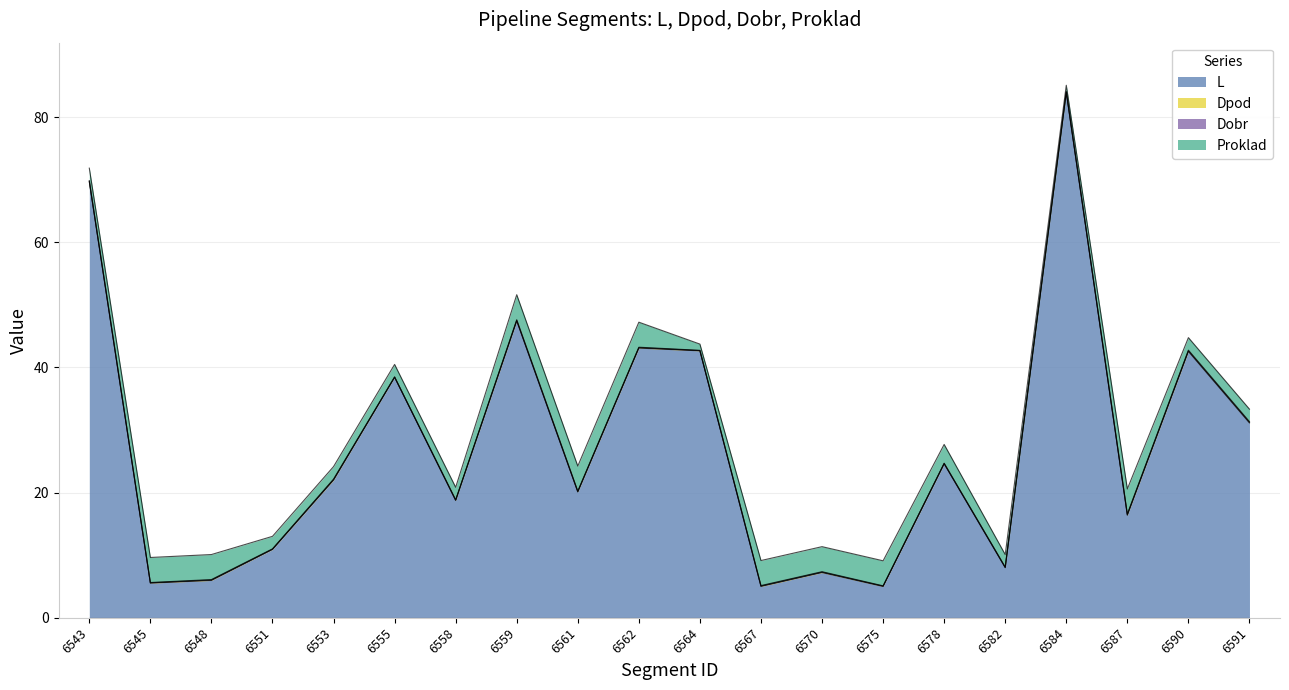

What is the value of the Dobr point at the 9th from the left?

0.1